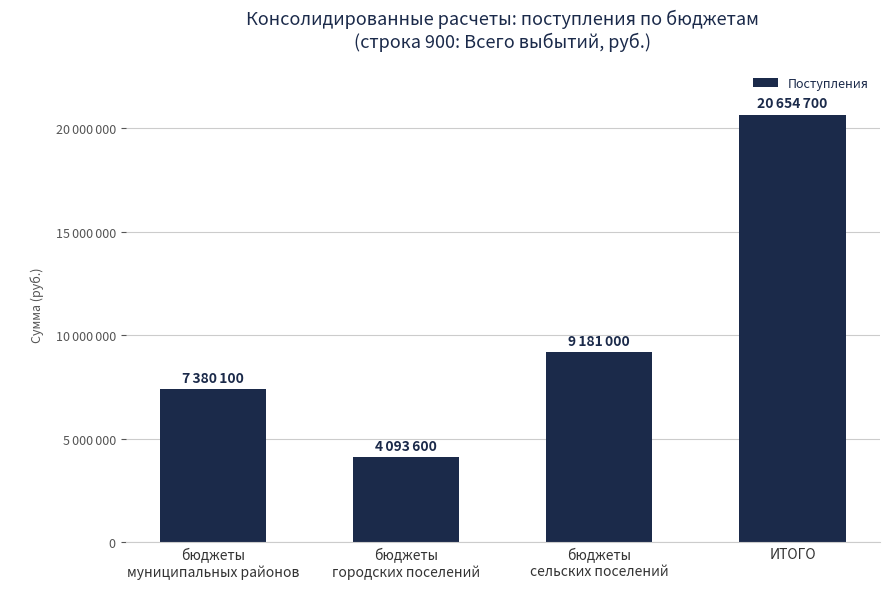

Reading left to right, extract all data points from this chart.

бюджеты
муниципальных районов=7380100	бюджеты
городских поселений=4093600	бюджеты
сельских поселений=9181000	ИТОГО=20654700